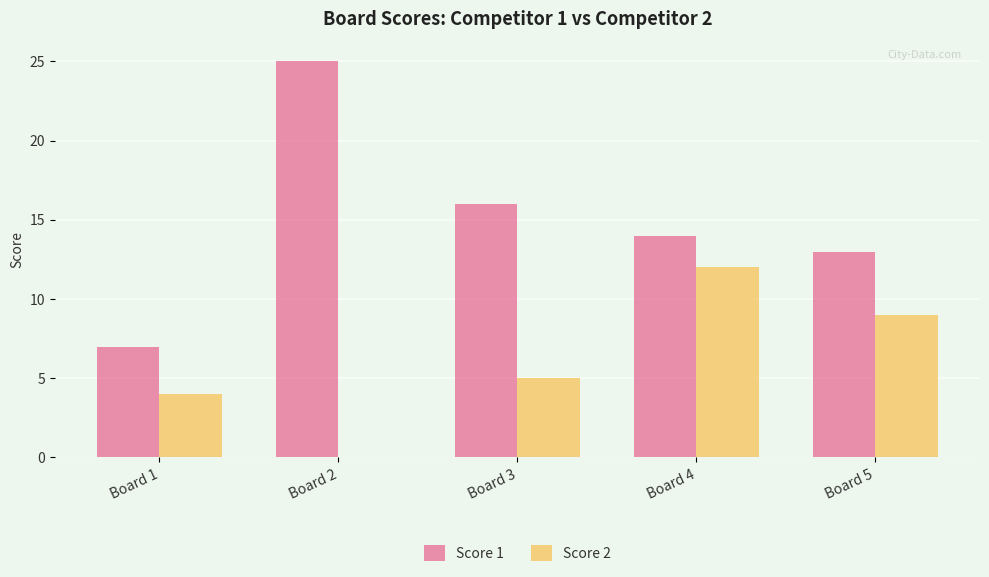

What is the maximum value shown in the chart?

25